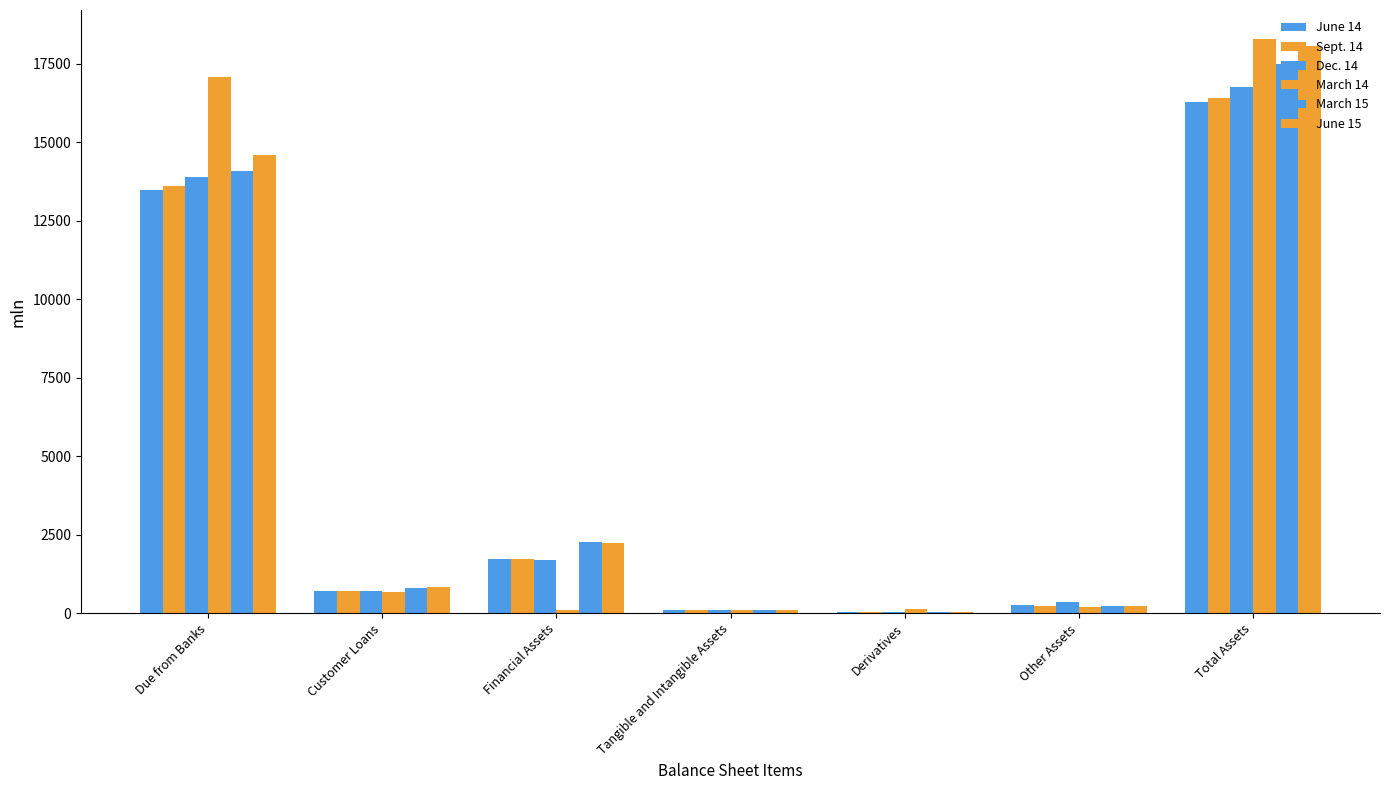

Reading left to right, transcribe all the data shown in this chart.

June 14: 13476.1	696.1	1725.7	108.9	35.6	248.0	16290.5
Sept. 14: 13612.9	700.2	1721.6	108.6	23.5	244.4	16411.2
Dec. 14: 13892.2	695.6	1698.6	108.6	24.3	345.3	16764.6
March 14: 17084.5	669.1	102.3	108.4	130.7	197.3	18292.4
March 15: 14070.1	796.9	2269.9	108.8	24.5	228.8	17498.9
June 15: 14582.9	835.8	2244.2	108.8	39.6	240.1	18051.5